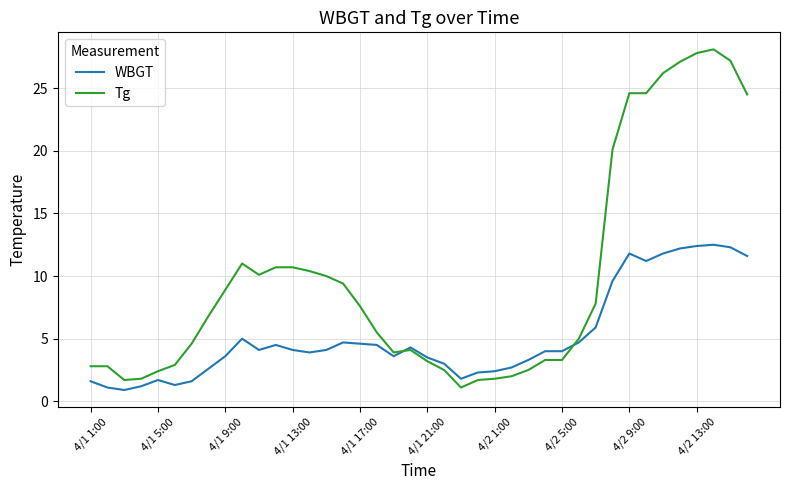

List the series in order of their peak value, highest first.

Tg, WBGT